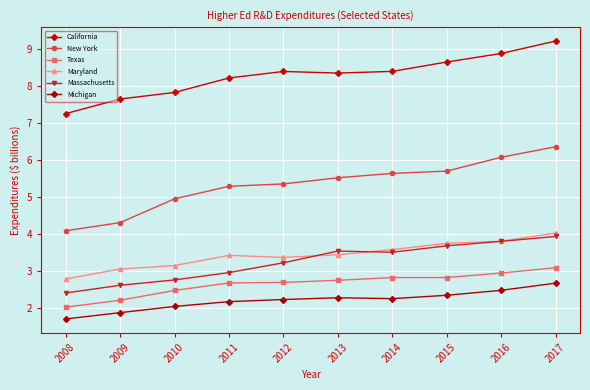

Rank the categories by New York value from highest to lowest.

2017, 2016, 2015, 2014, 2013, 2012, 2011, 2010, 2009, 2008